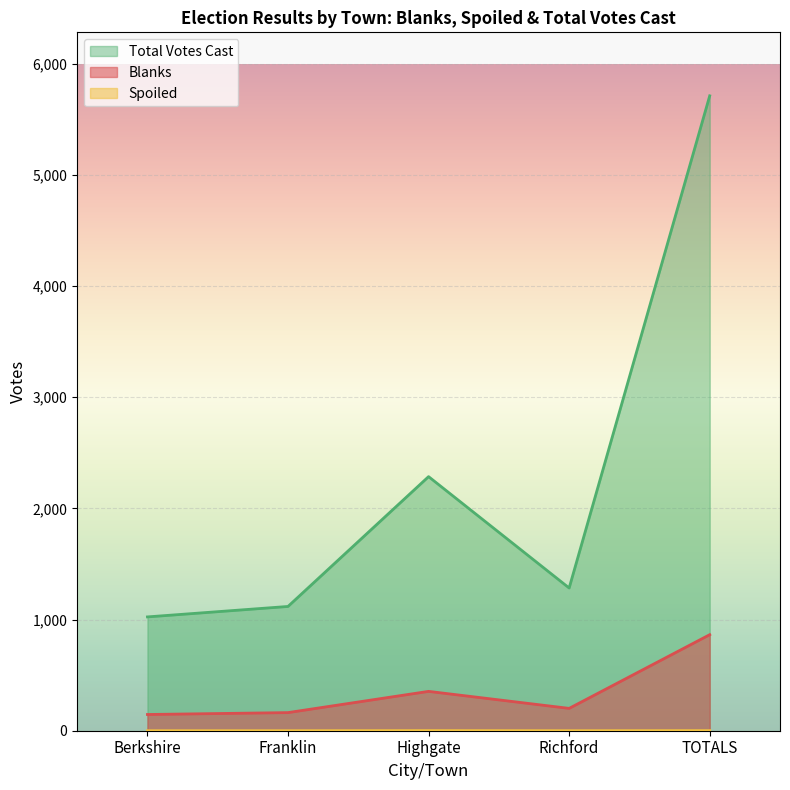

What position from the right is Berkshire?

5